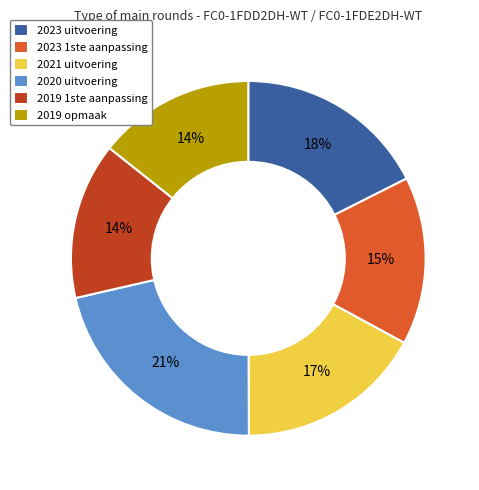

Which category has the biggest portion of the pie?

2020 uitvoering